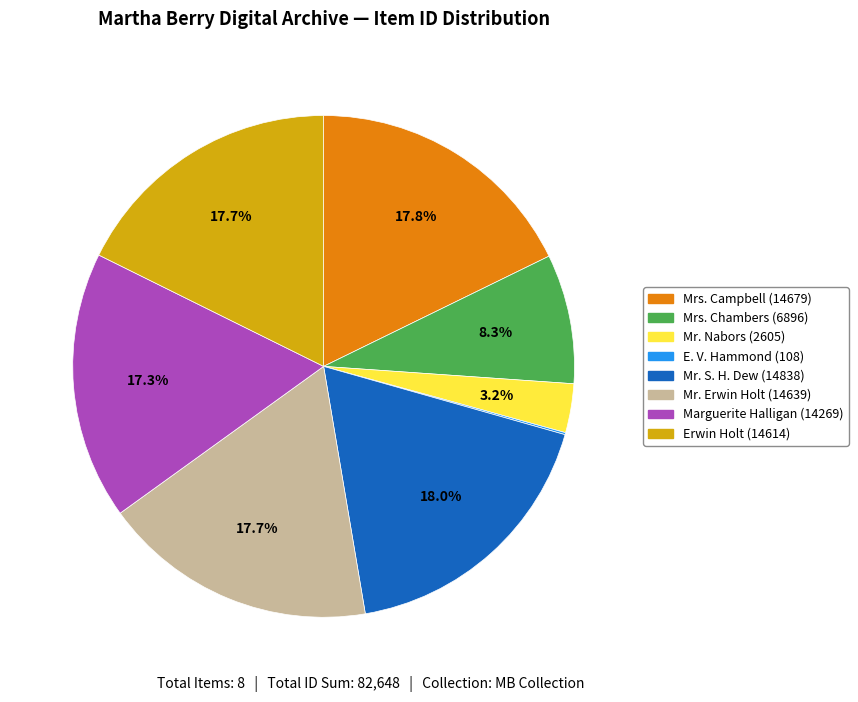

Is there any slice that represents more than half of the pie?

No